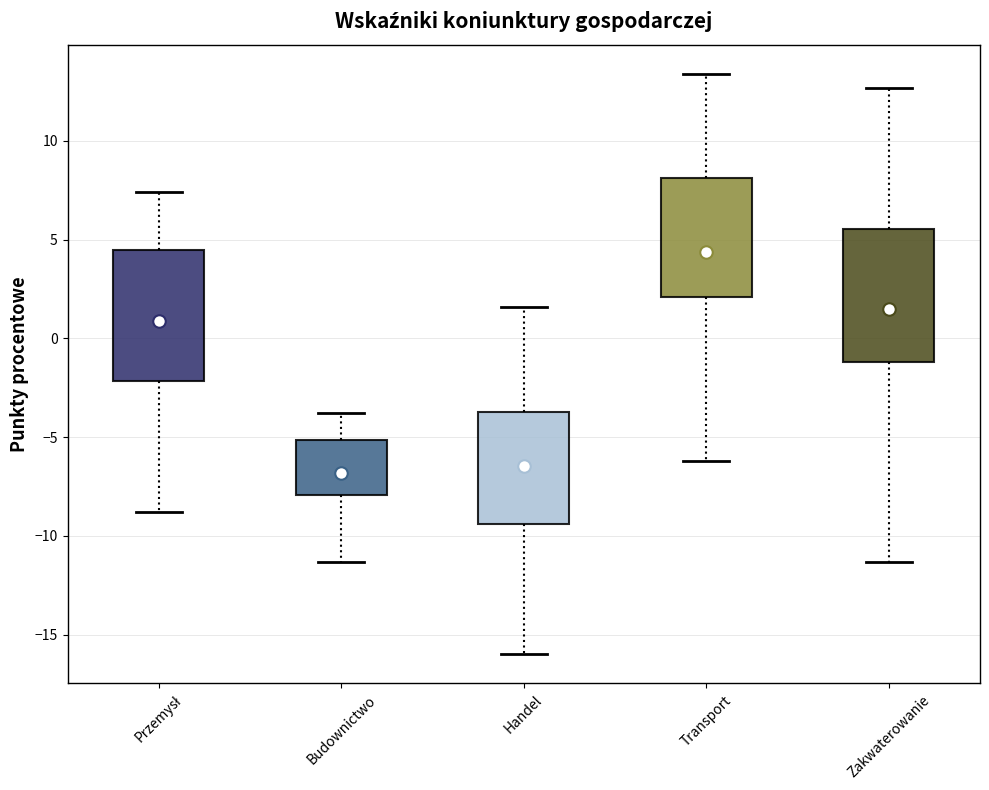

Reading left to right, transcribe this box plot: for each box, give where its median line is, the range the box spans, and where its two whiskers end, as read against the y-axis. The values are not printed on the chart, so give them approximately, as read against the axis.

Przemysł: median 1.0, box -2.0 to 4.5, whiskers -9.0 to 7.5
Budownictwo: median -6.5, box -8.0 to -5.0, whiskers -11.5 to -4.0
Handel: median -7.0, box -9.5 to -3.5, whiskers -16.0 to 1.5
Transport: median 4.0, box 2.0 to 8.0, whiskers -6.0 to 13.5
Zakwaterowanie: median 1.0, box -1.0 to 5.5, whiskers -11.5 to 12.5